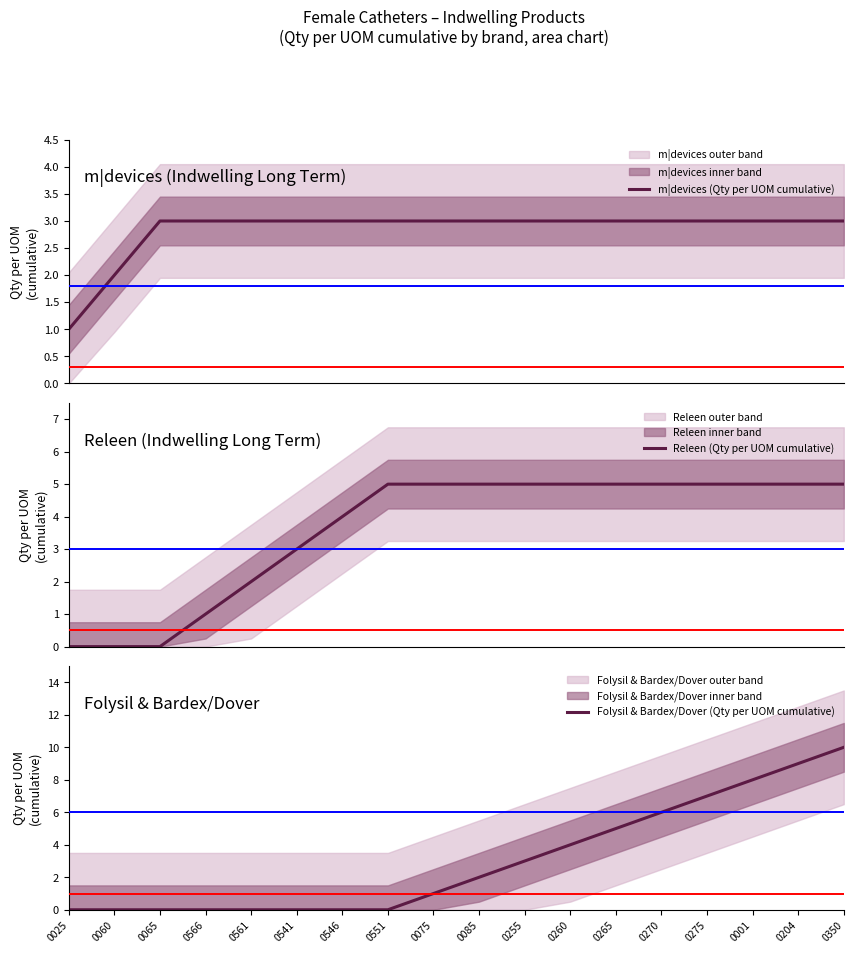

The value of Folysil & Bardex/Dover (Qty per UOM cumulative) at 0546 is 5. True or false?

False